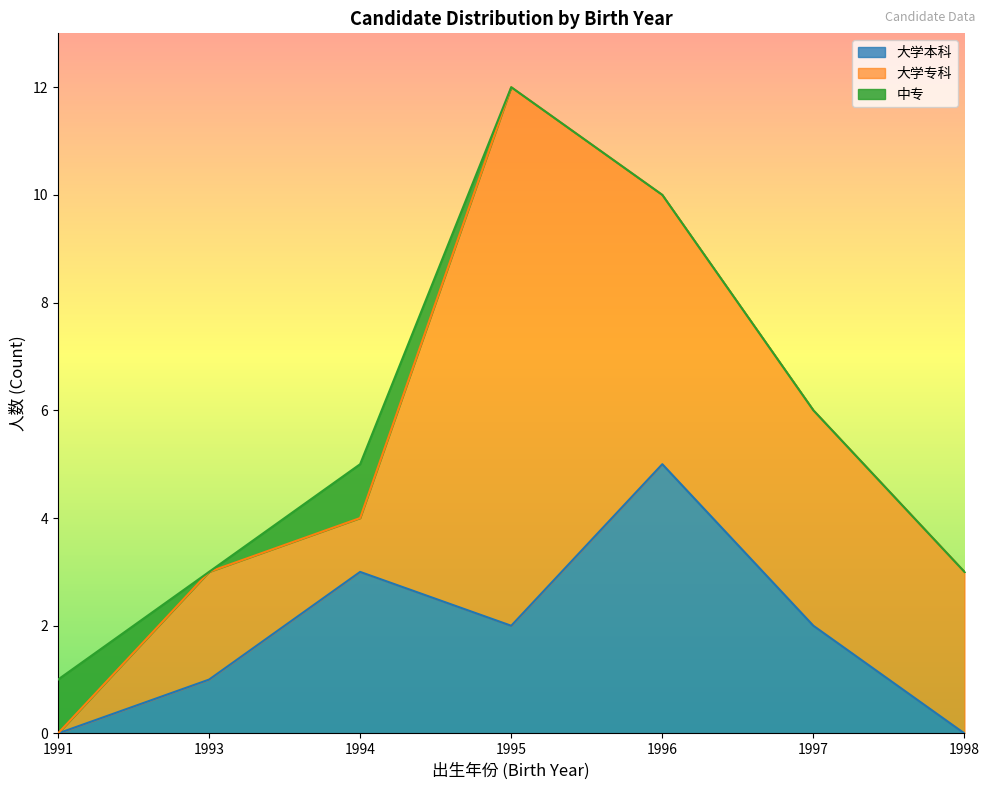

Read the 大学本科 value at 1994.

3